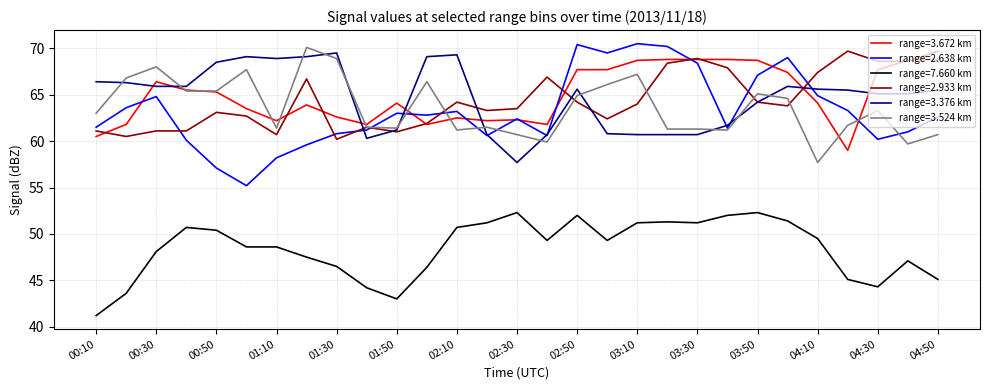

Which series has the widest spread of values?

range=2.638 km